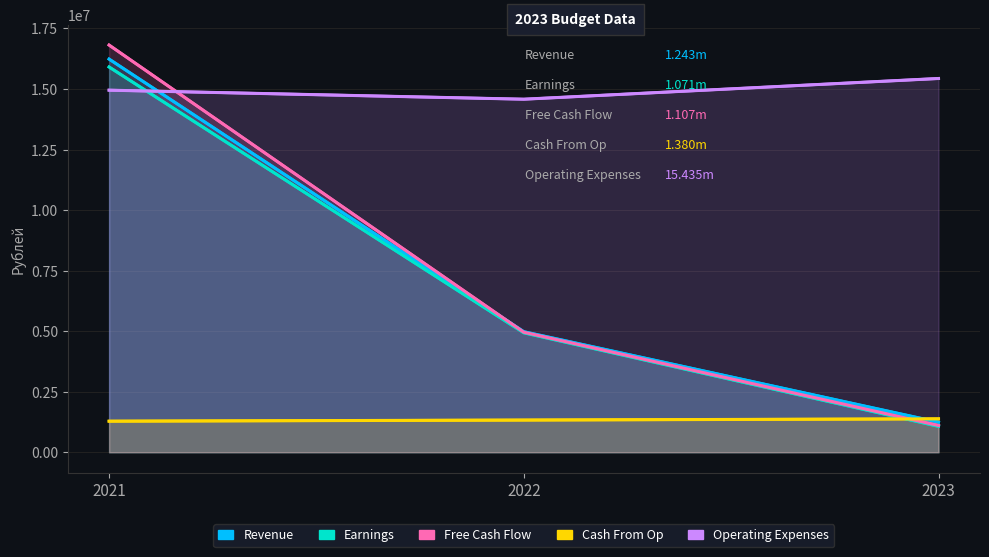

What is the lowest value of the Revenue series?

1242545.0